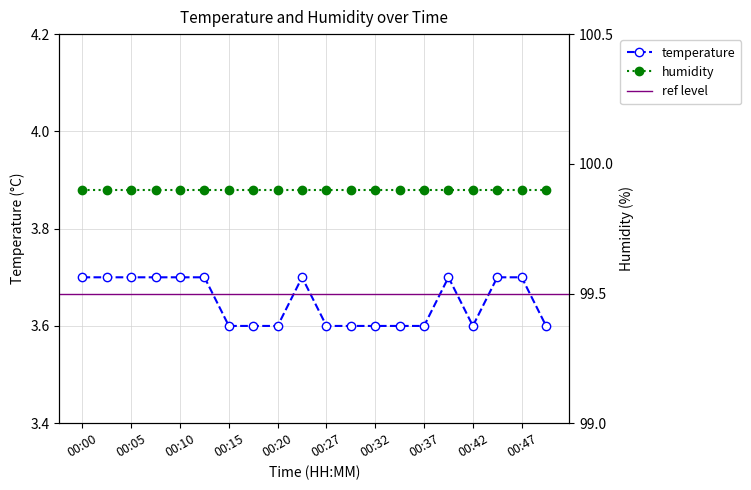

What is the value of the 18th point from the left?

3.7